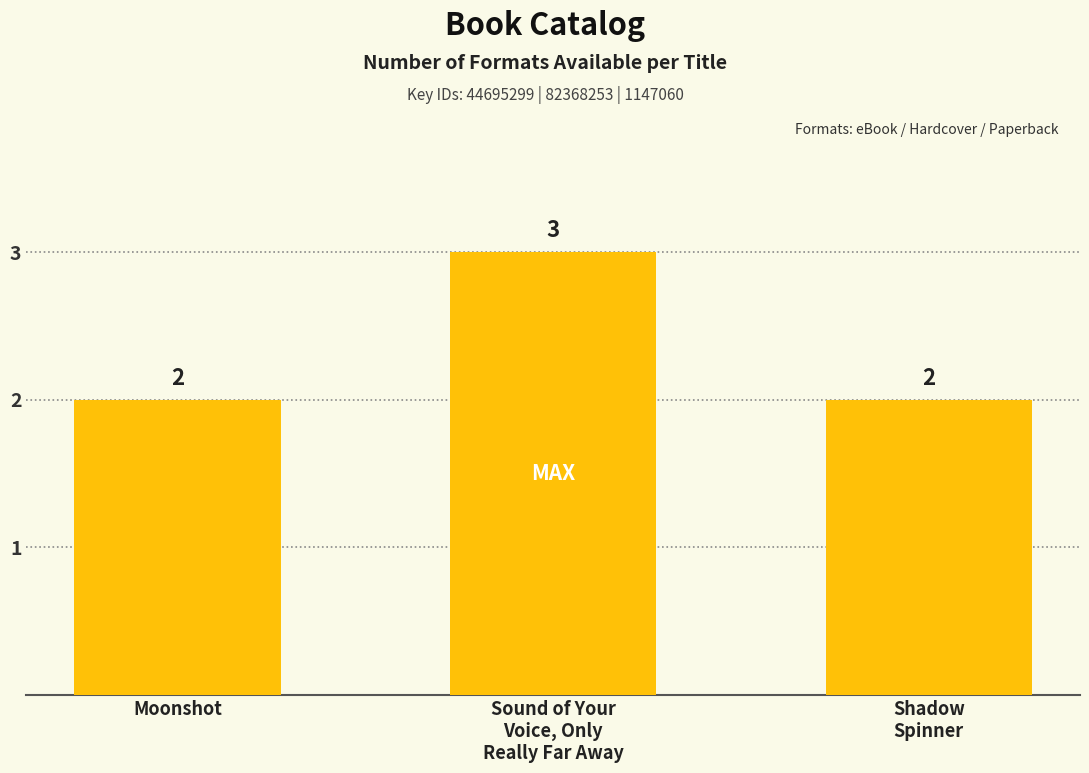

What position from the left is Moonshot?

1